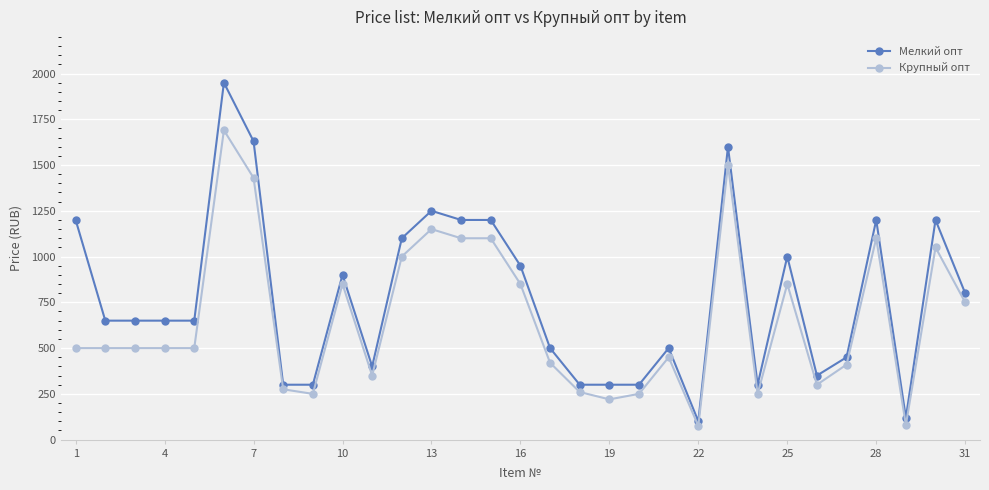

Which series has the largest range (max minus min)?

Мелкий опт